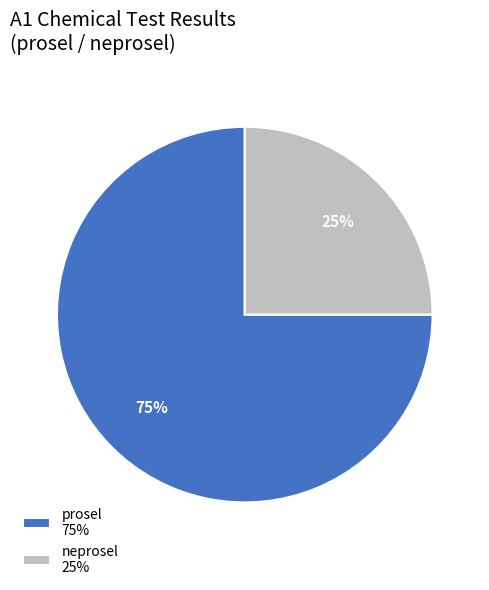

To the nearest percent, what is the difference between the neprosel 25% and prosel 75% slice percentages?

50%